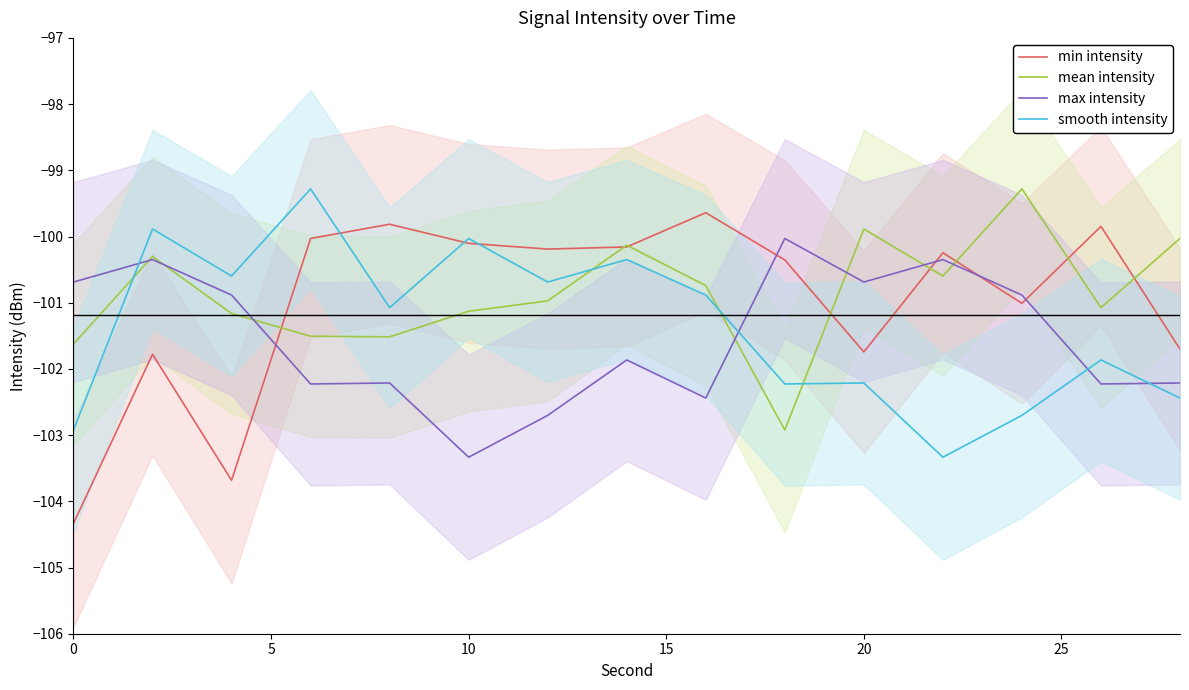

True or false: max intensity and min intensity intersect in this chart.

True